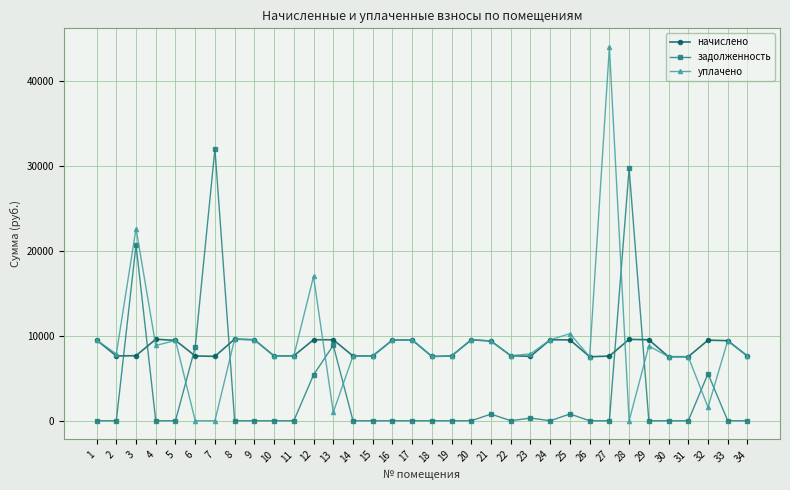

At which label does уплачено reach its peak?

27